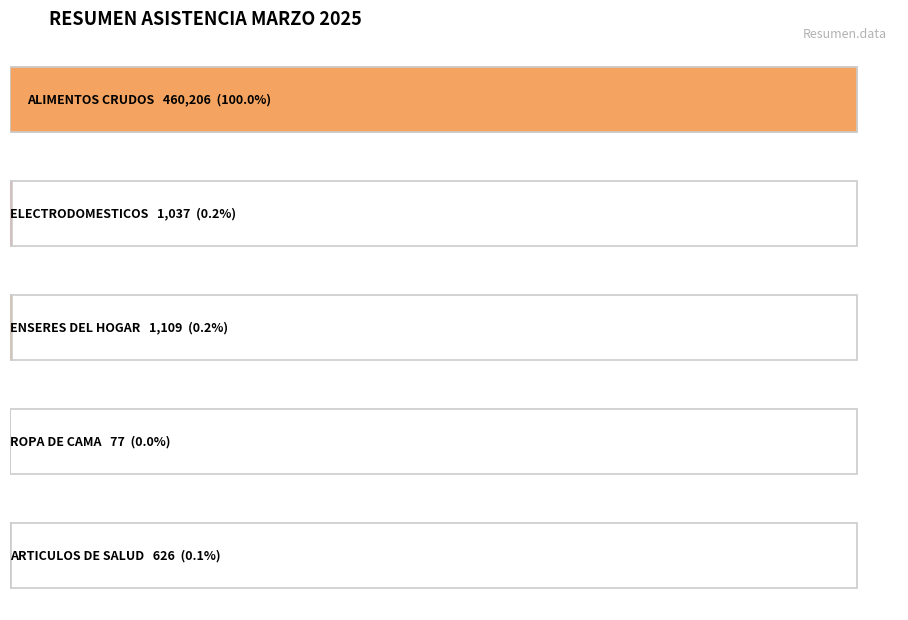

What is the label of the 1st bar from the right?

ARTICULOS DE SALUD